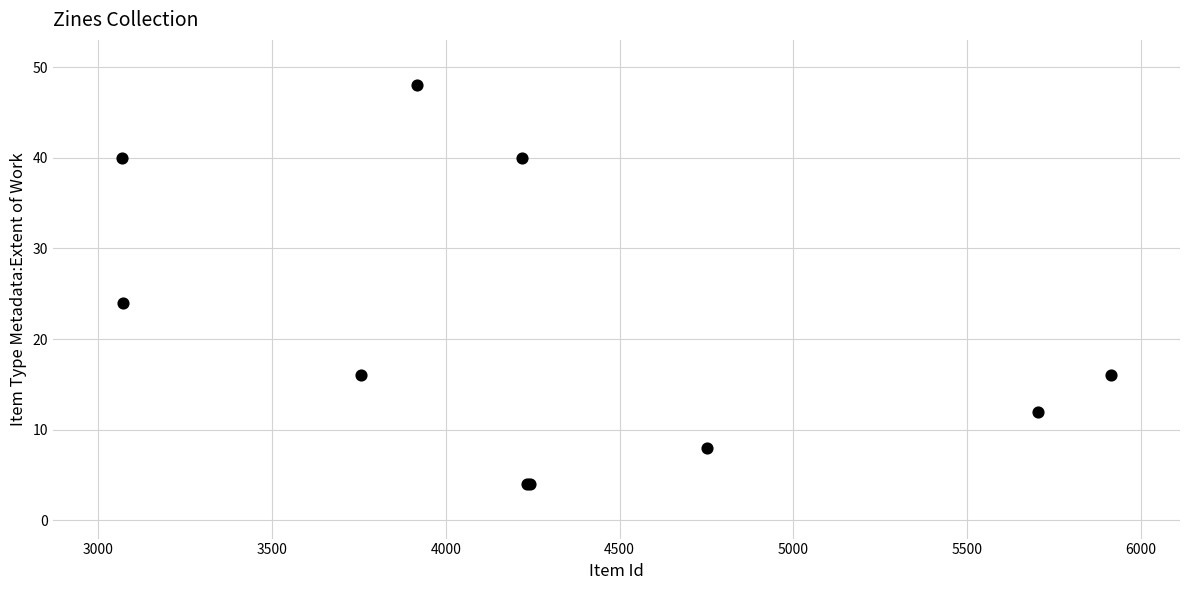

What Y value in the scatter plot is closest to 26?

24